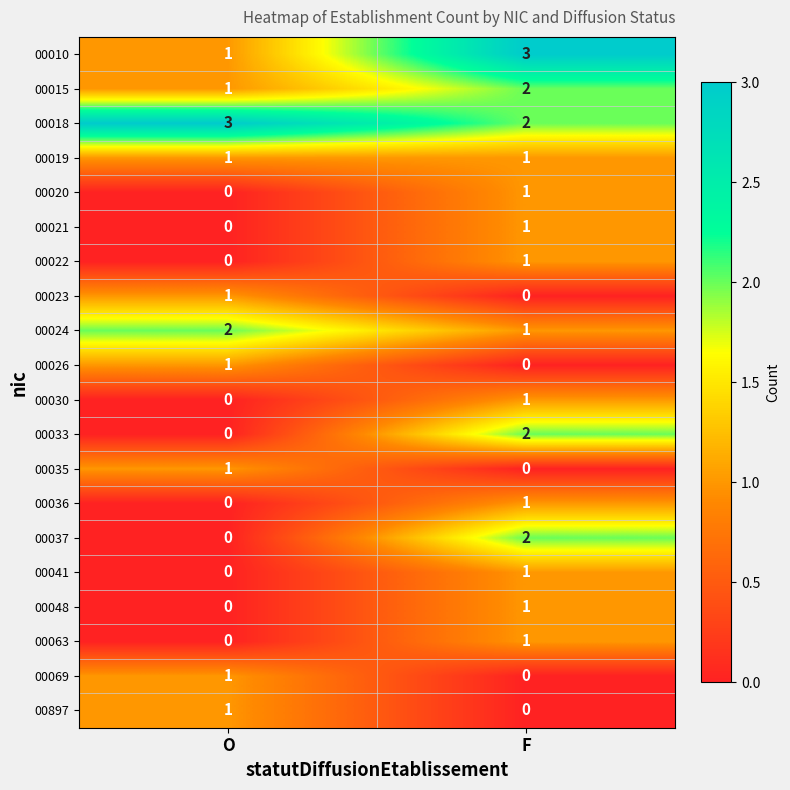

What is the spread (max minus min) of values at O?

3